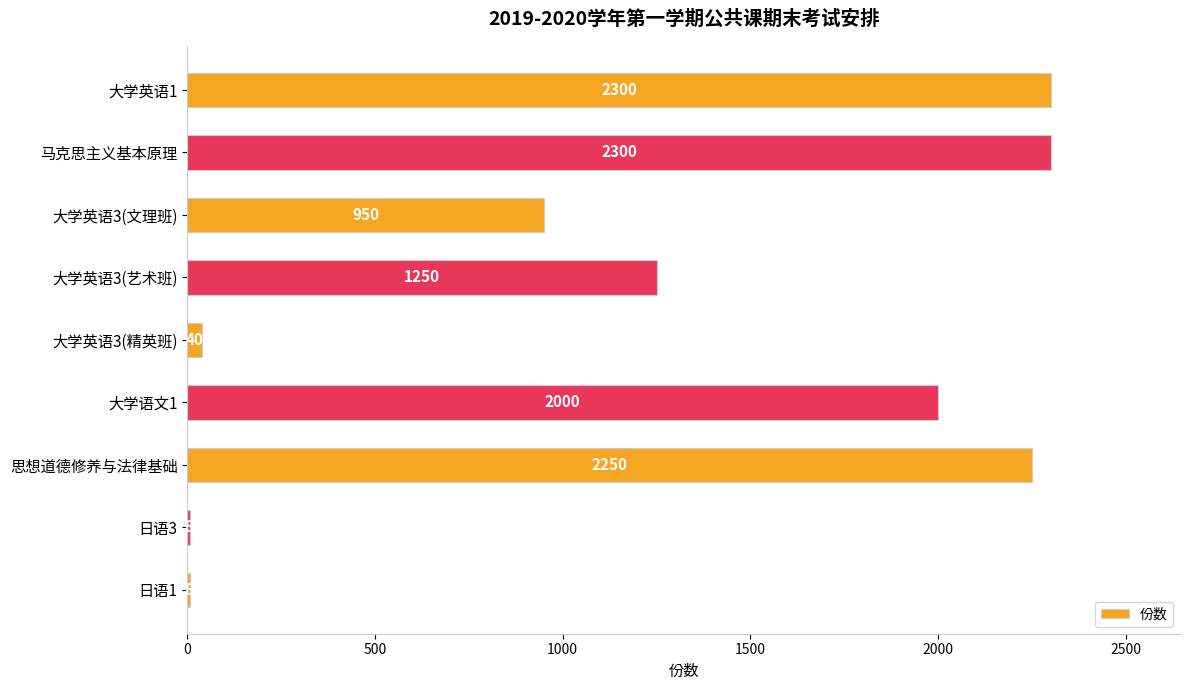

Between 大学英语3(文理班) and 大学英语1, which is larger?

大学英语1